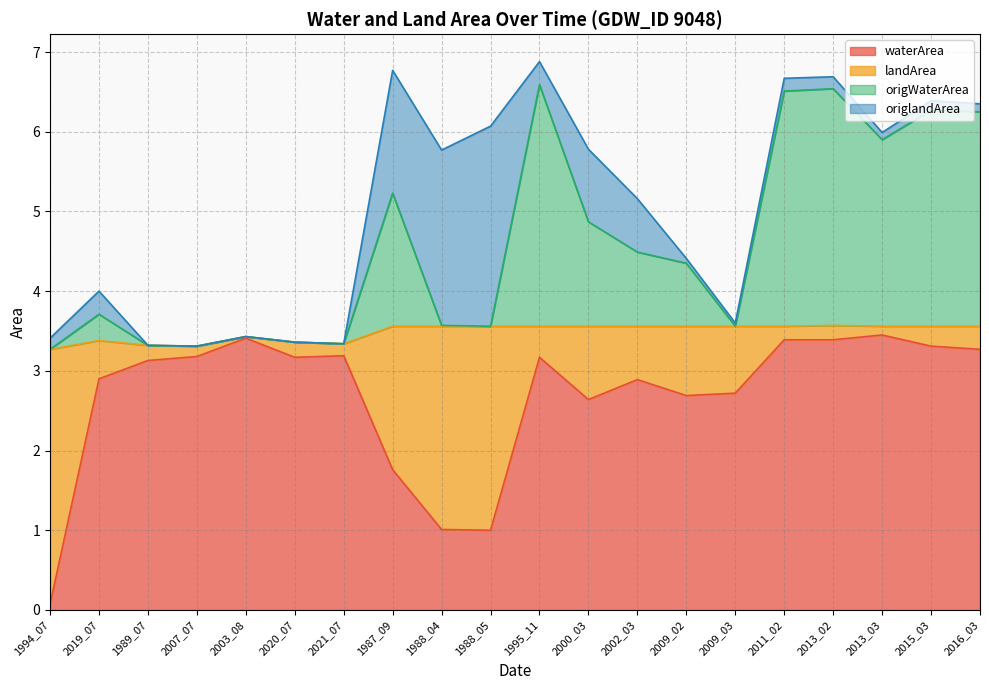

What is the maximum value for waterArea?

3.5